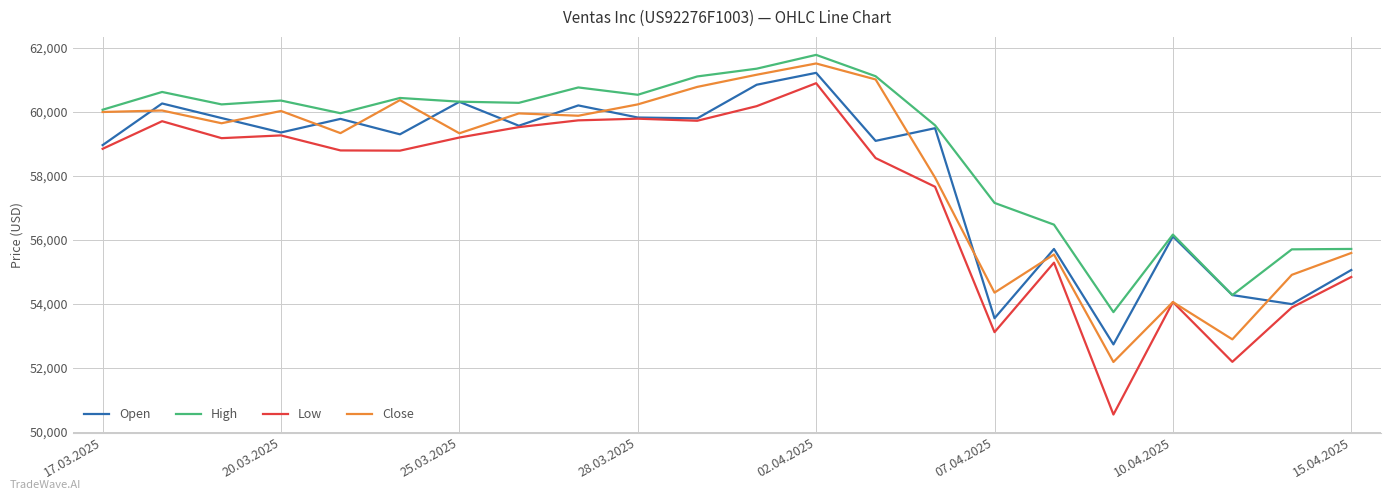

What is the maximum value shown in the chart?

61787